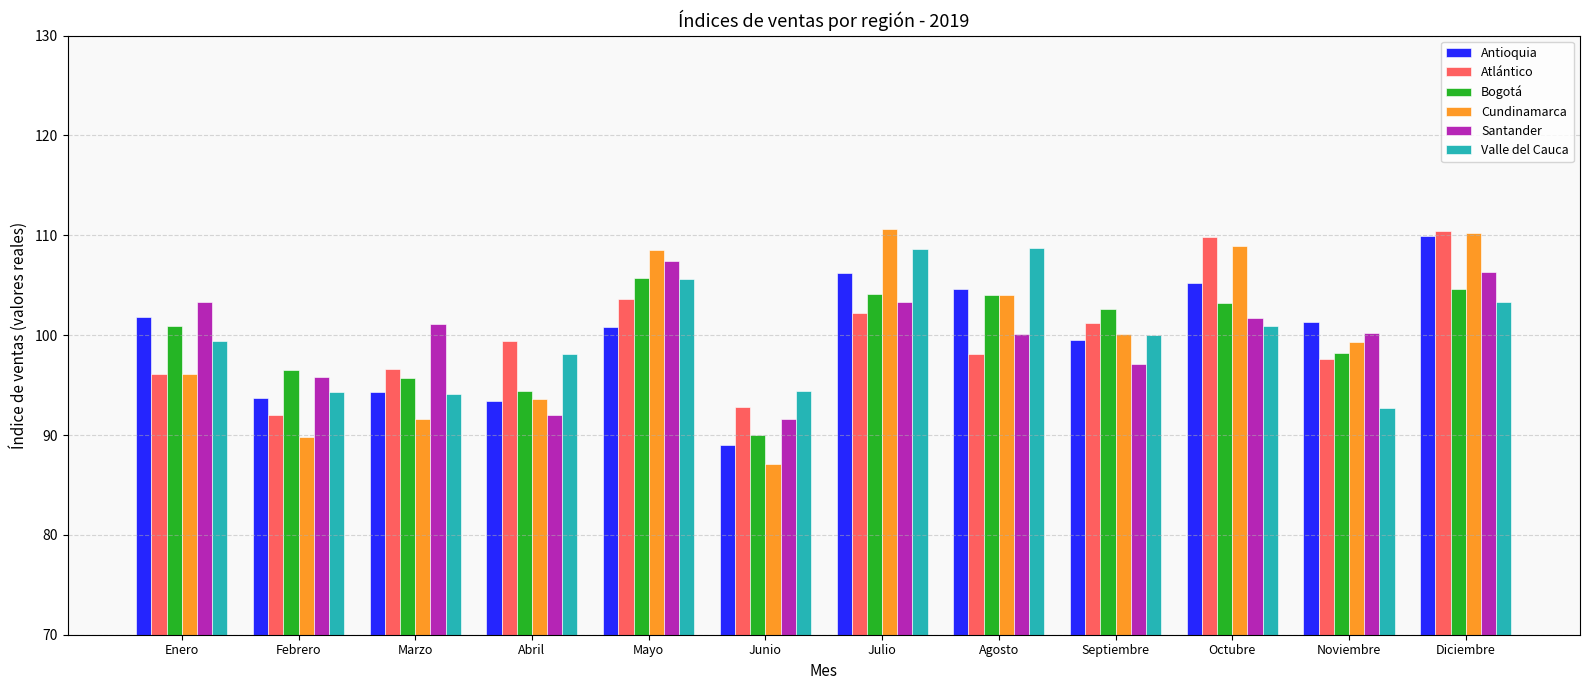

Which category has the lowest value across all series?

Junio